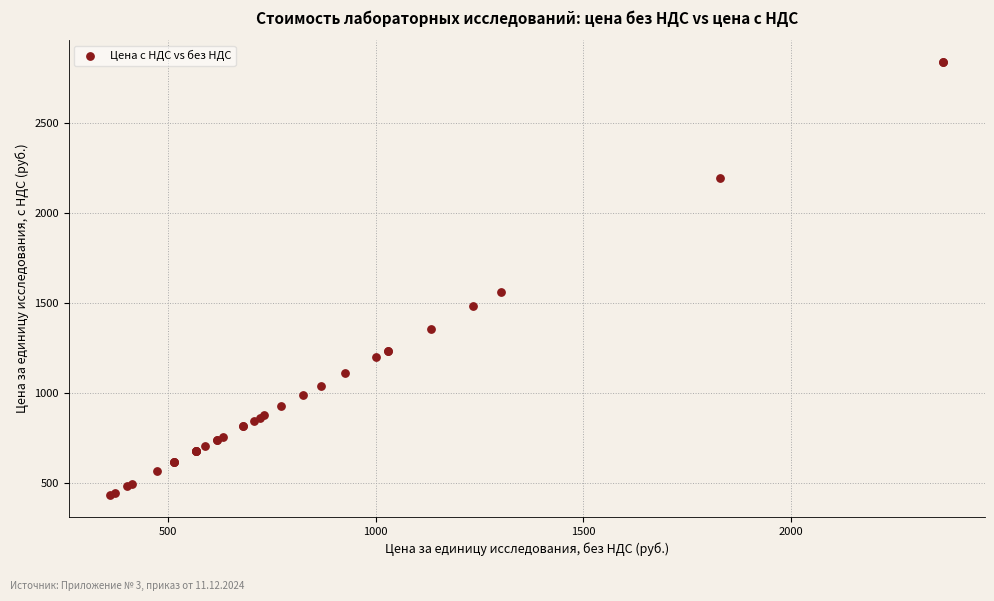

What Y value in the scatter plot is closest to 1636?

1561.9